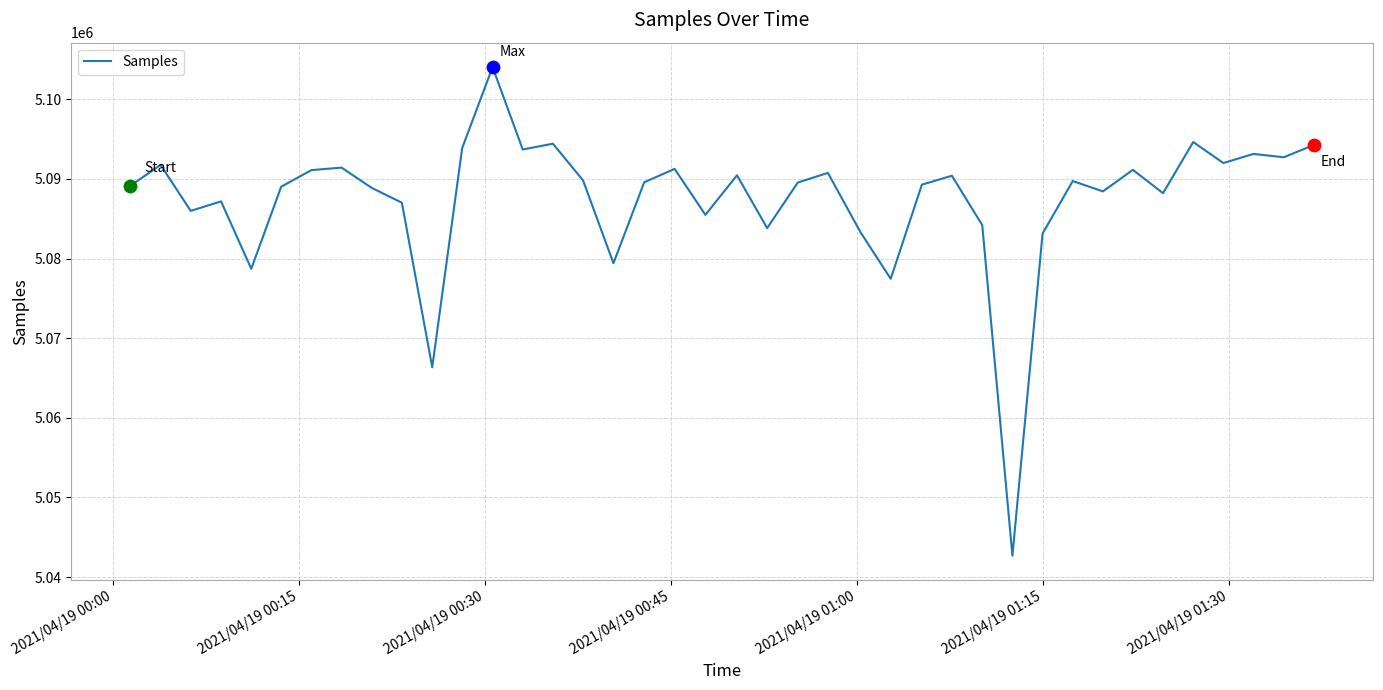

What is the difference between the maximum and minimum values?

61377